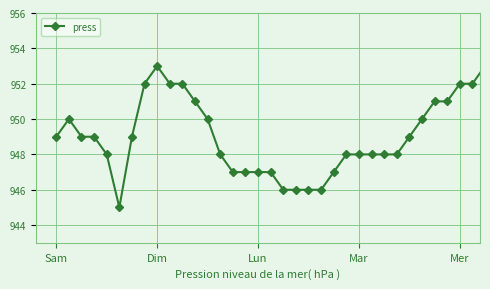

What is the value of the 5th point from the left?

948